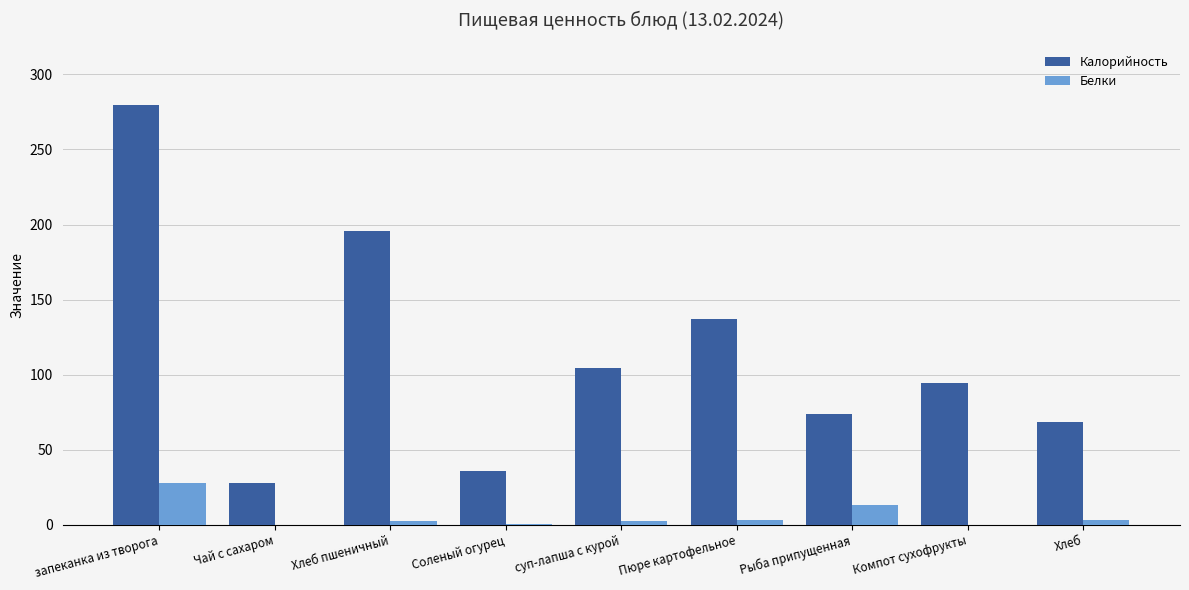

The Белки series shows 27.8 at запеканка из творога. True or false?

True